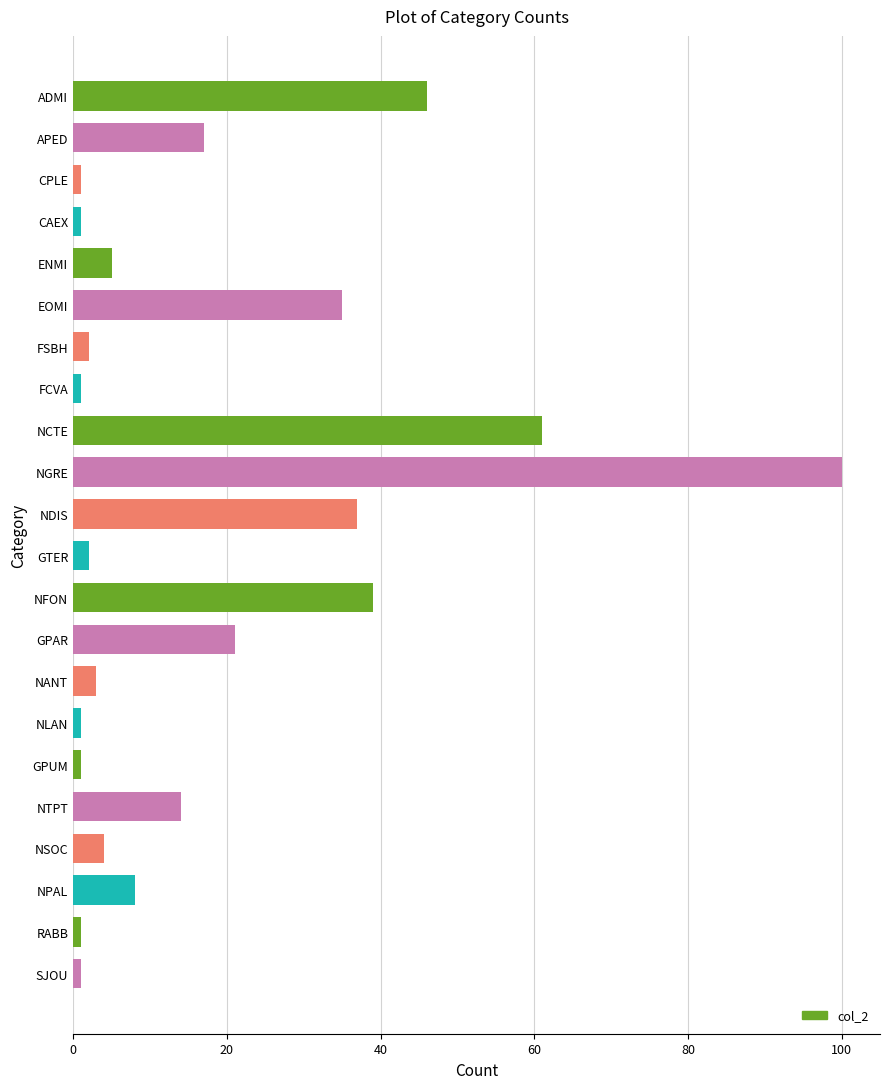

Where is the data nearest to the value 50?

ADMI